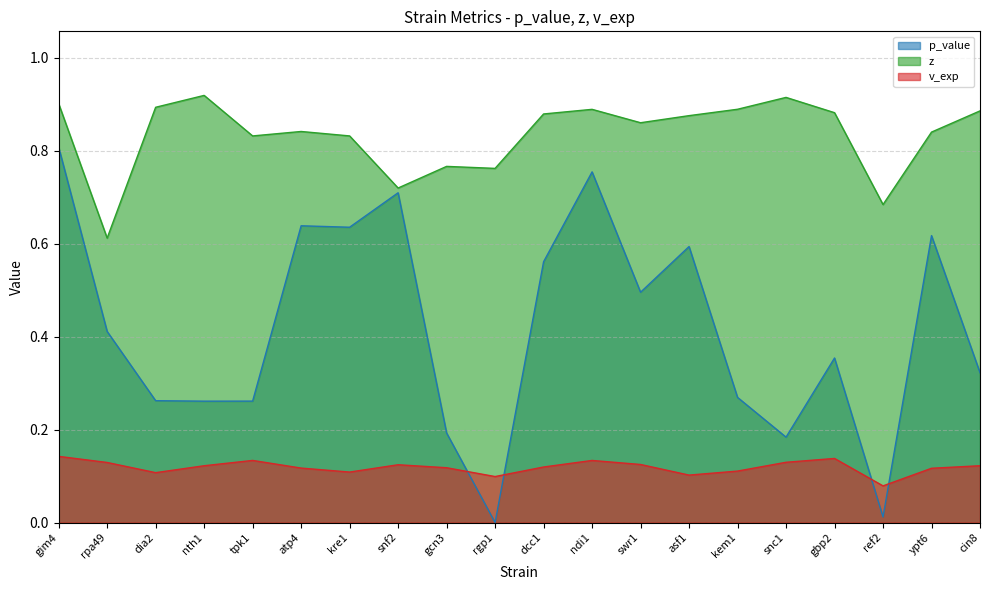

What is the spread (max minus min) of values at snf2?

0.6